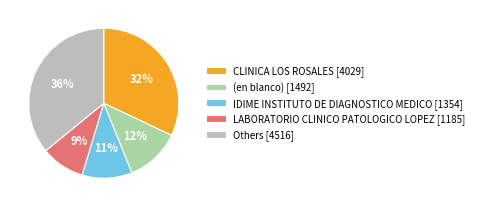

Is there any slice that represents more than half of the pie?

No